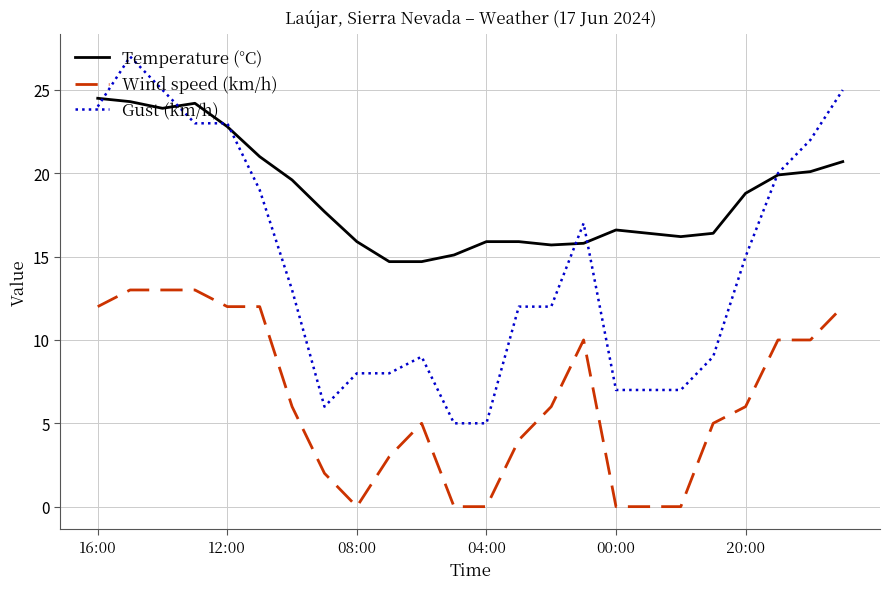

What are all the series names shown in the legend?

Temperature (°C), Wind speed (km/h), Gust (km/h)